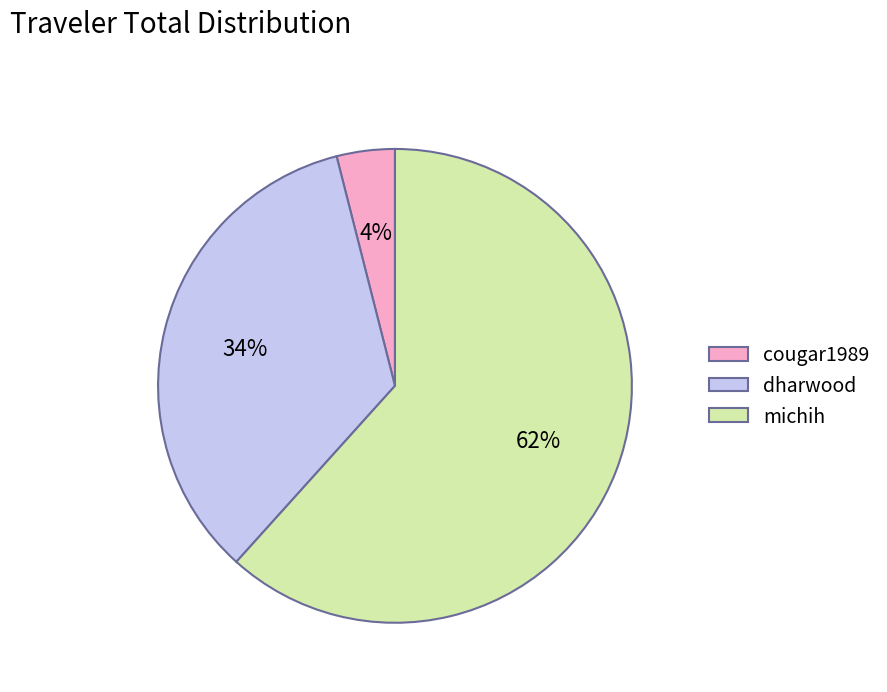

To the nearest percent, what is the combined percentage of michih and dharwood?

96%